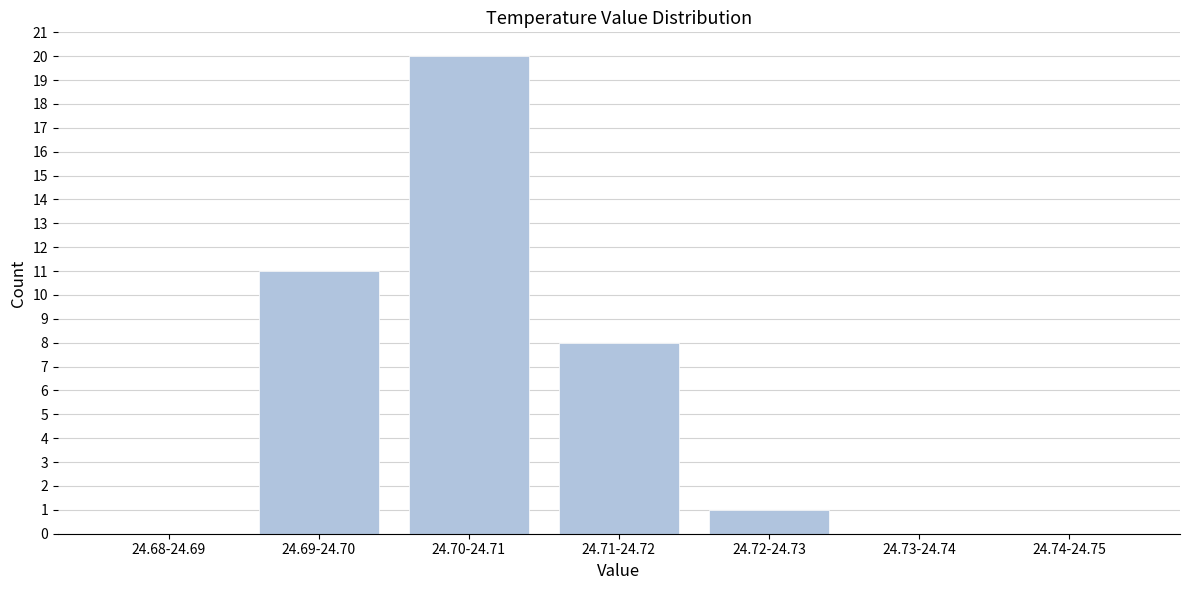

Reading right to left, list all the values displayed in this chart.

24.74-24.75=0	24.73-24.74=0	24.72-24.73=1	24.71-24.72=8	24.70-24.71=20	24.69-24.70=11	24.68-24.69=0